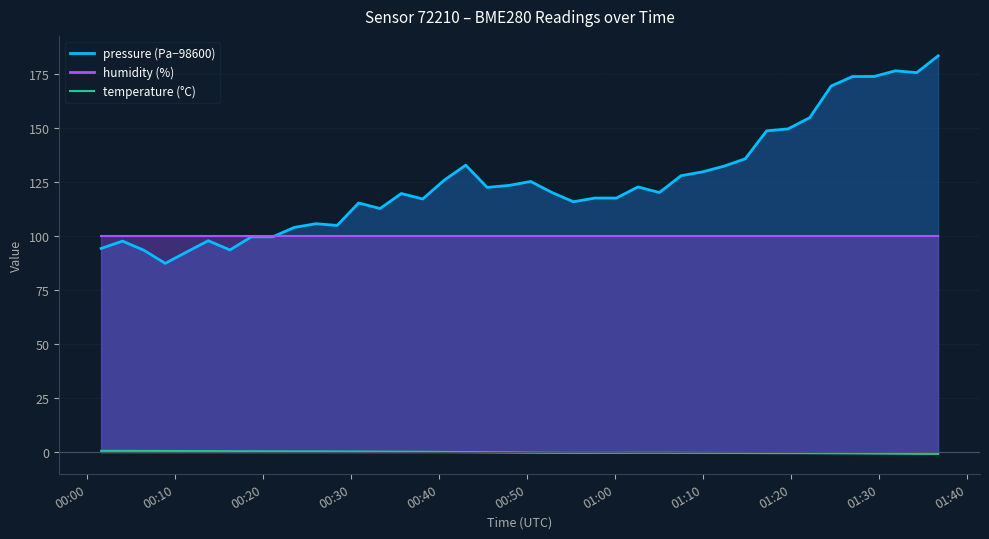

The value at 15 is 0.0. True or false?

False